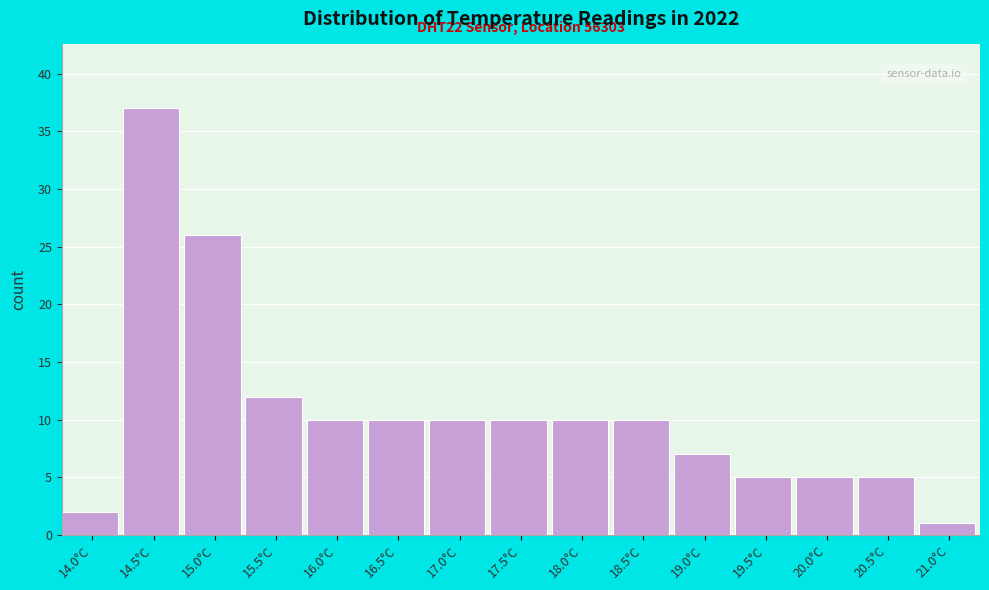

Reading left to right, list all the values displayed in this chart.

2	37	26	12	10	10	10	10	10	10	7	5	5	5	1